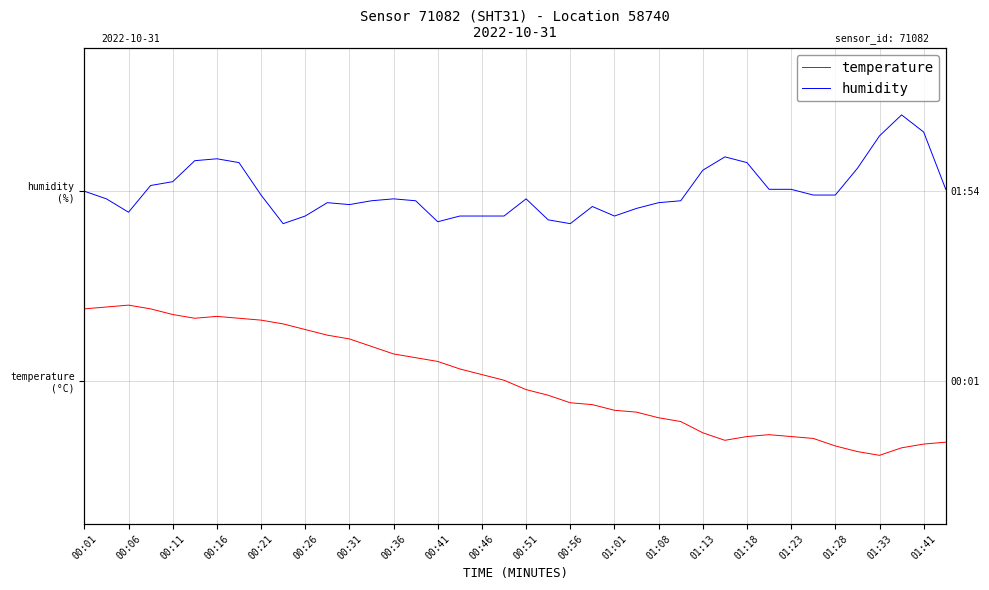

Is it true that temperature equals 0.7 at 00:11?

True